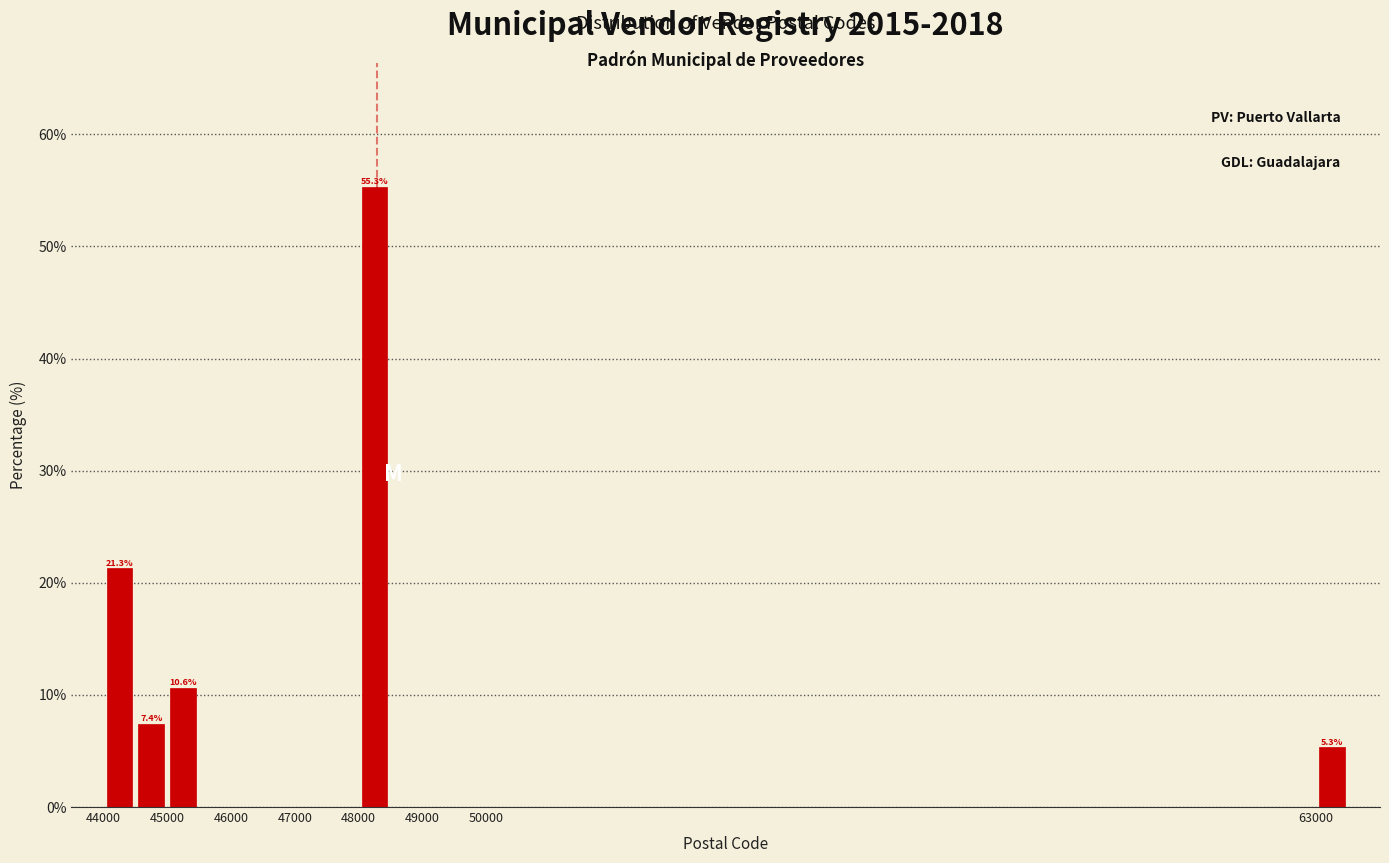

Over which range of the x-axis is the bar tallest?

48000 to 48500